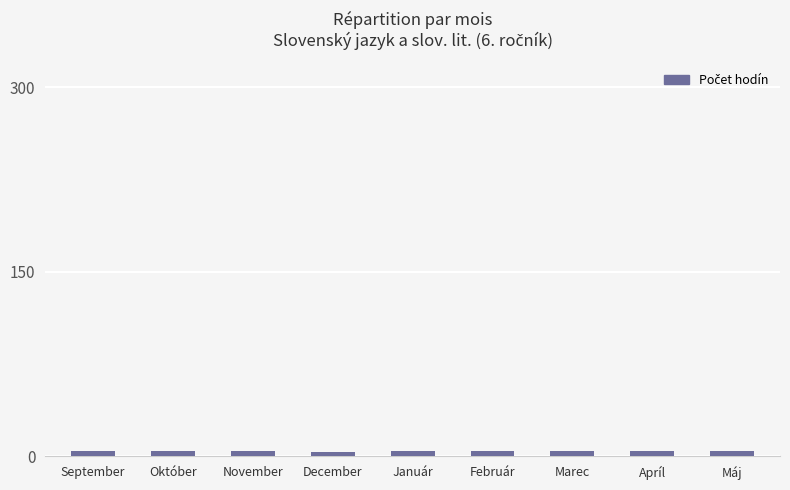

What is the sum of all values?

35